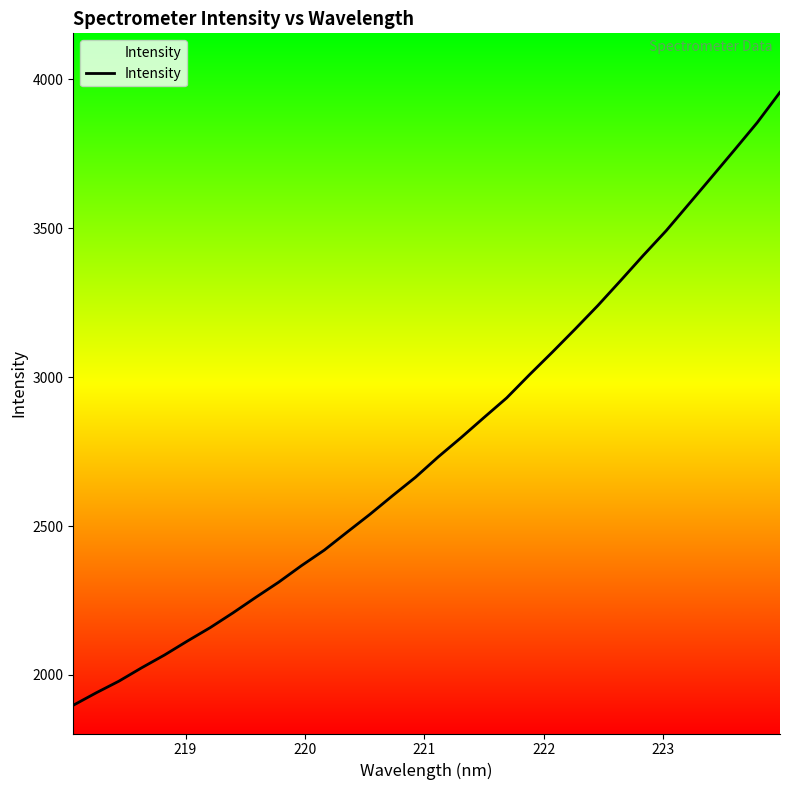

Is this an area chart (filled region under the line)?

No